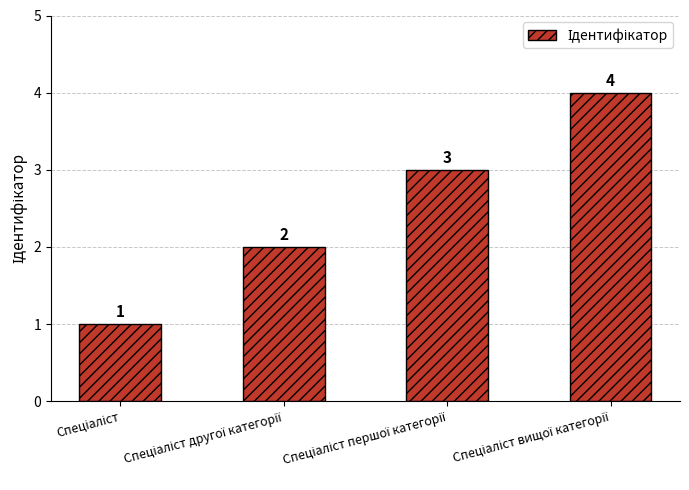

Count the values in the range 2 to 4.

3